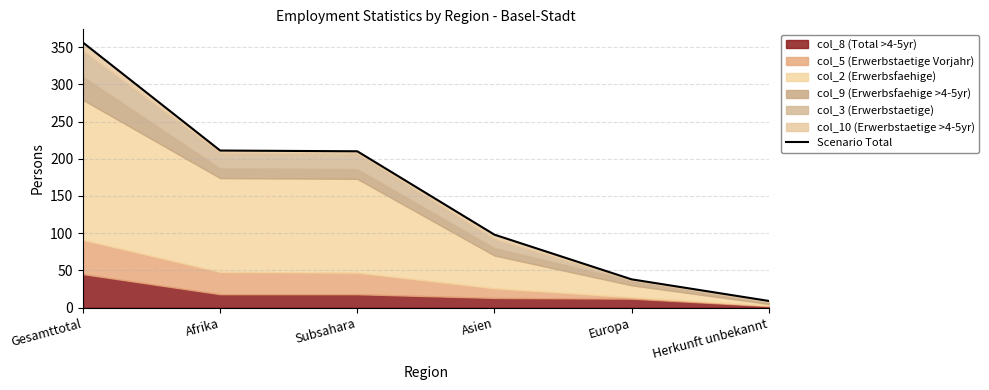

The chart shows a value of 9 at Herkunft unbekannt. True or false?

True